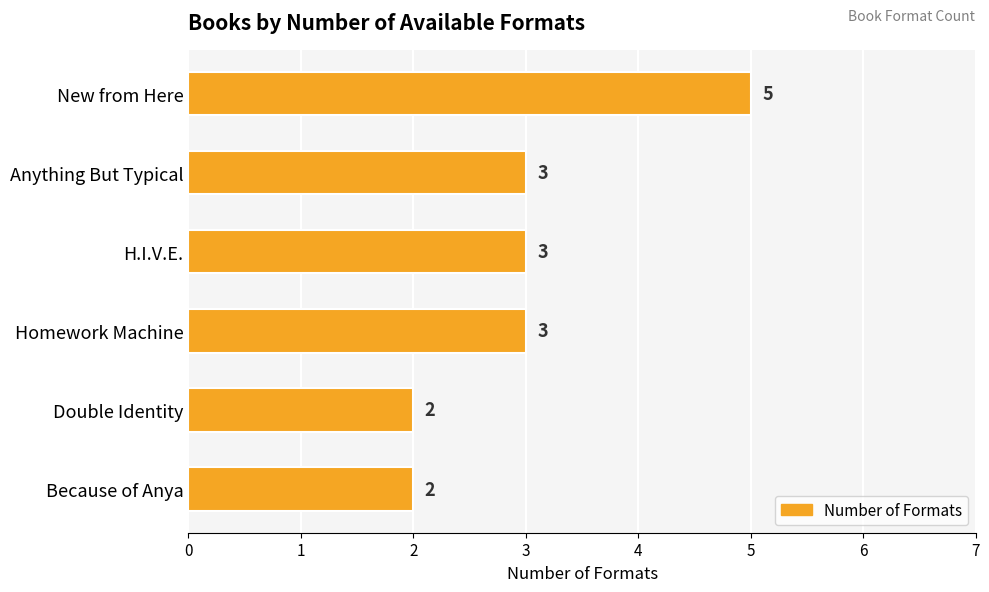

What is the average value?

3